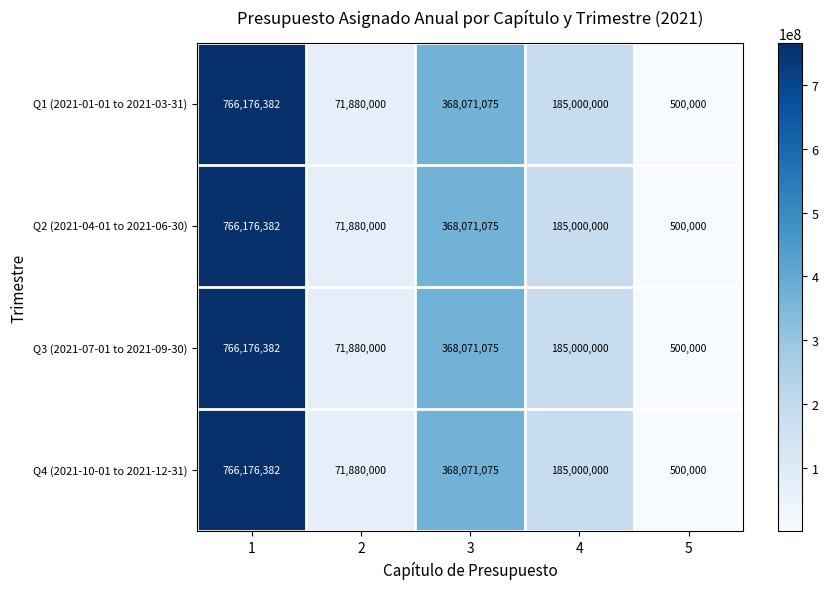

Reading left to right, transcribe all the data shown in this chart.

Q1 (2021-01-01 to 2021-03-31): 766176382	71880000	368071075	185000000	500000
Q2 (2021-04-01 to 2021-06-30): 766176382	71880000	368071075	185000000	500000
Q3 (2021-07-01 to 2021-09-30): 766176382	71880000	368071075	185000000	500000
Q4 (2021-10-01 to 2021-12-31): 766176382	71880000	368071075	185000000	500000